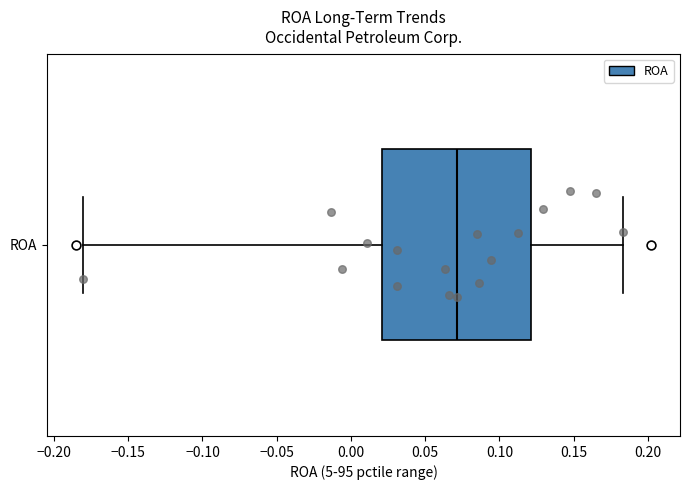

Transcribe this box plot: give where the median line is, the range the box spans, and where the two whiskers end, as read against the x-axis. The values are not printed on the chart, so give them approximately, as read against the axis.

median 0.070, box 0.020 to 0.120, whiskers -0.180 to 0.185